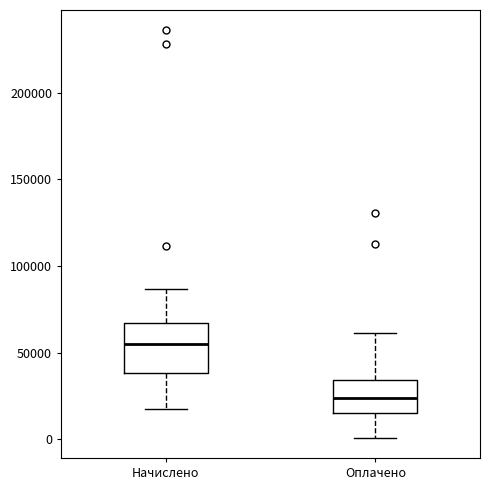

Where does the lower whisker of the box for Начислено end on the y-axis? The values are not printed on the chart, so give them approximately, as read against the axis.

15000